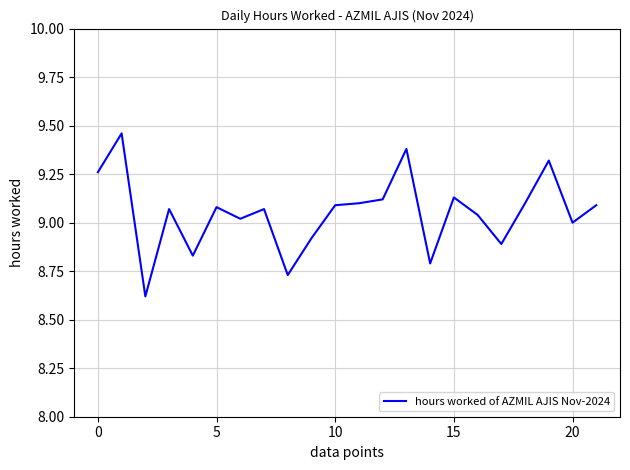

What is the difference between the maximum and minimum values?

0.8